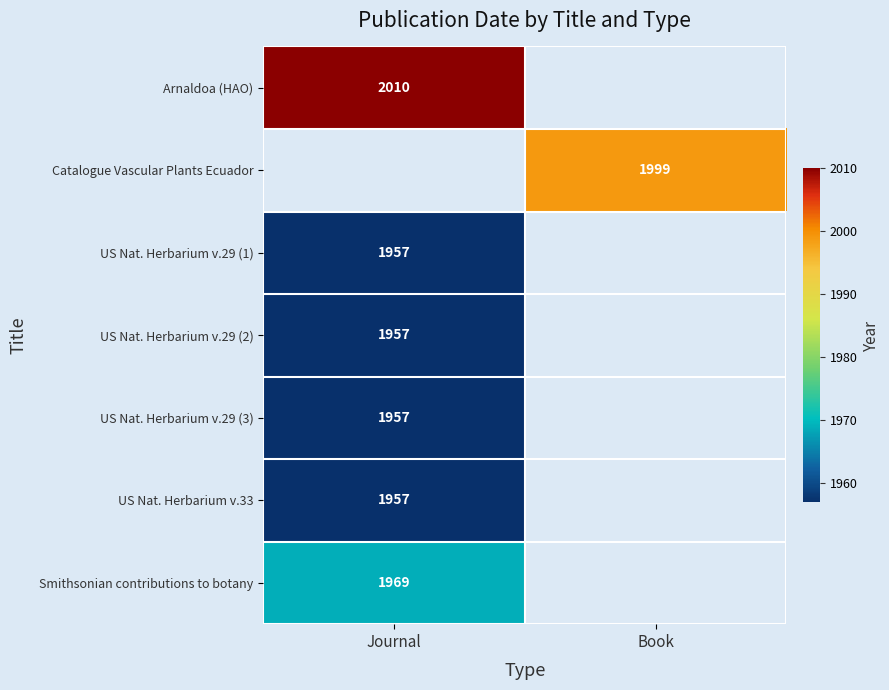

Is it true that Arnaldoa (HAO) equals 3163 at Journal?

False